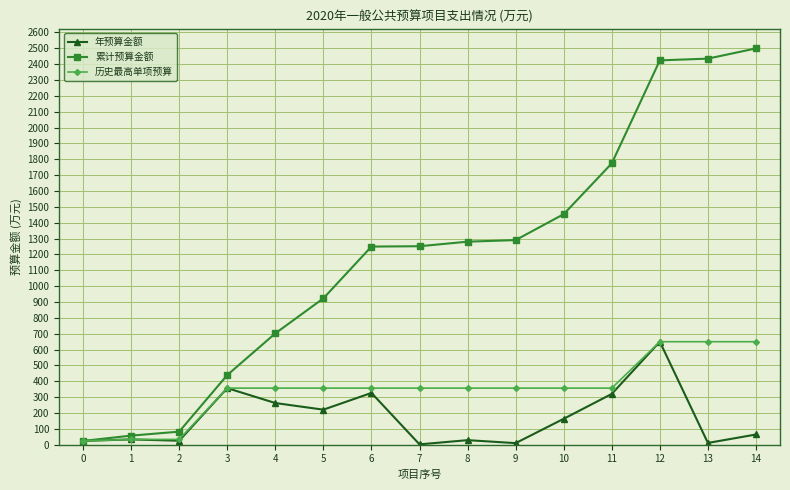

What is the sum of all 年预算金额 values?

2498.7